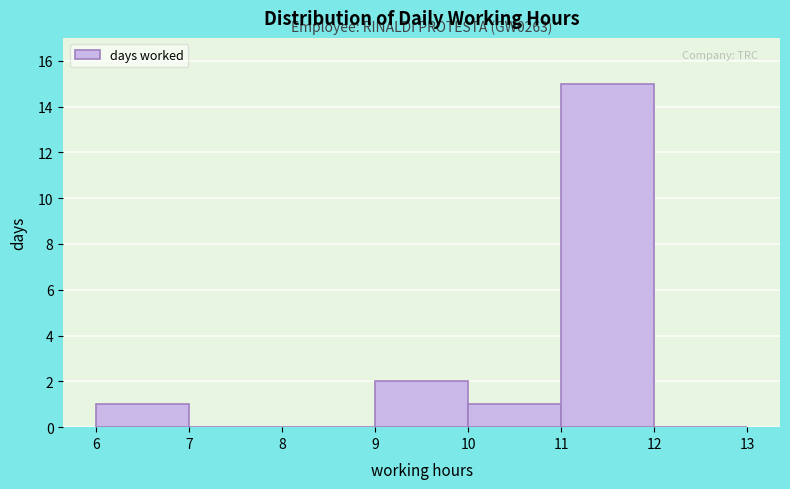

Which range on the x-axis has the tallest bar?

11 to 12